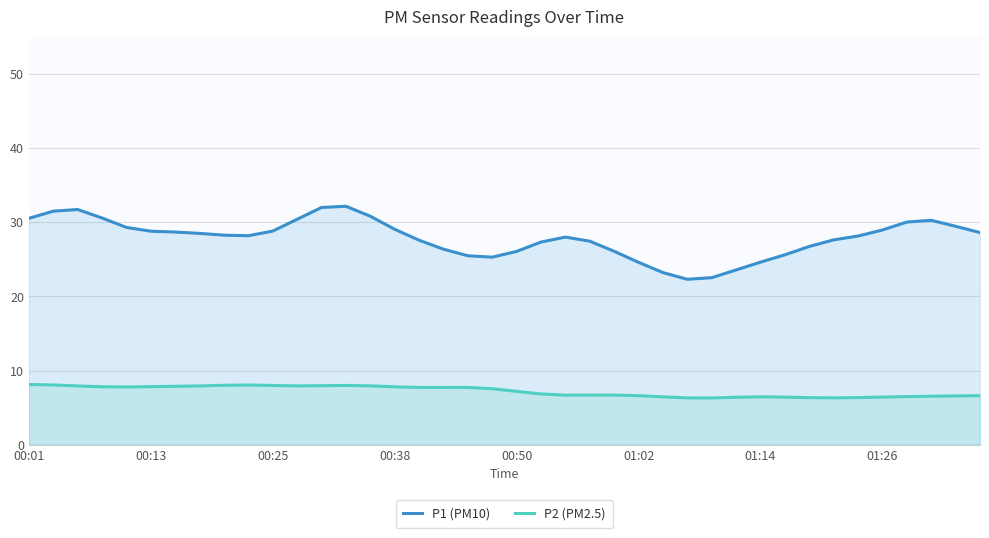

What is the minimum value for P1 (PM10)?

22.3